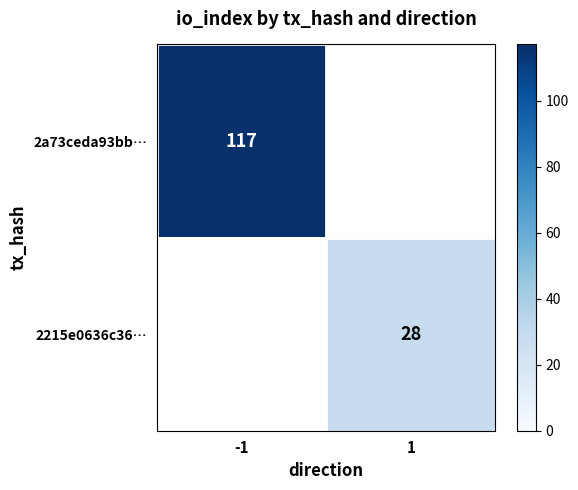

The value of 2215e0636c36… at 1 is 42.9. True or false?

False